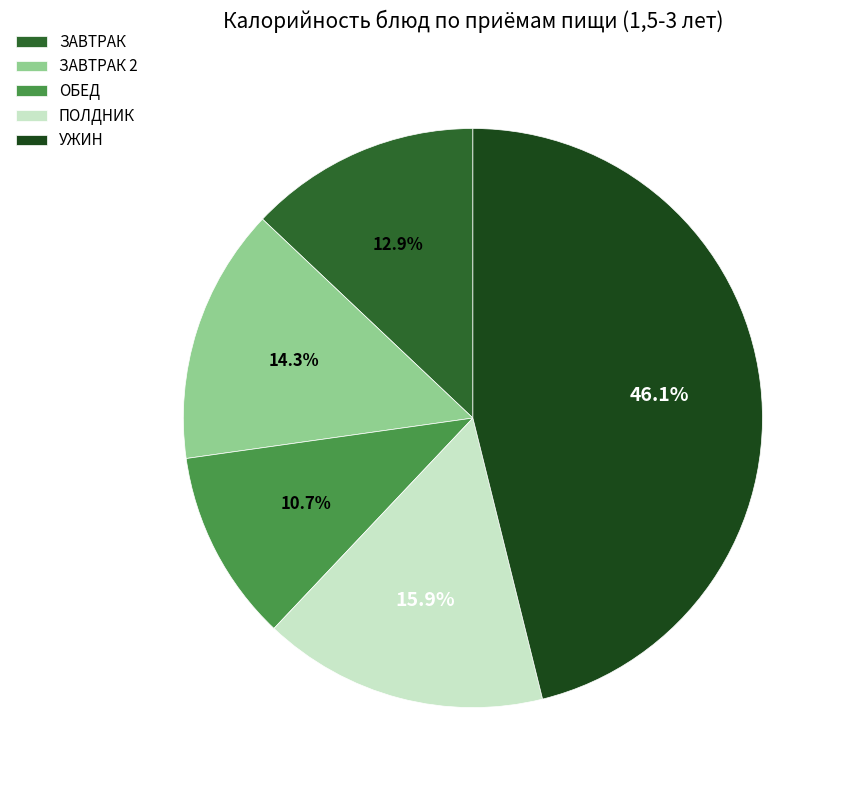

True or false: ПОЛДНИК accounts for 16% of the total.

True